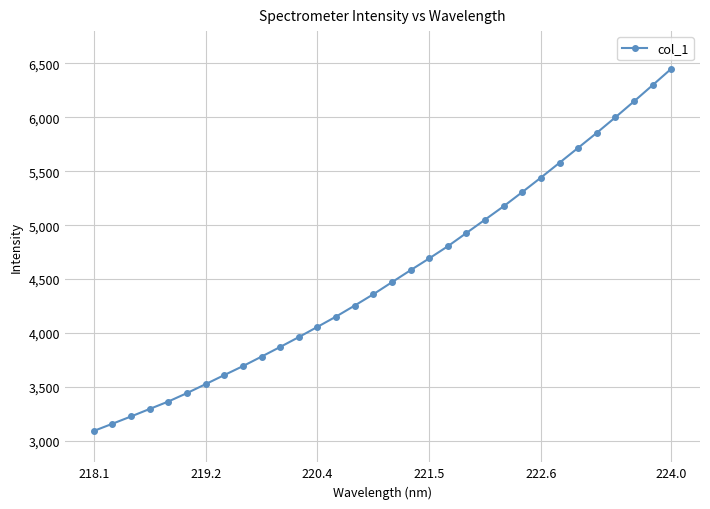

What is the minimum value shown in the chart?

3091.1